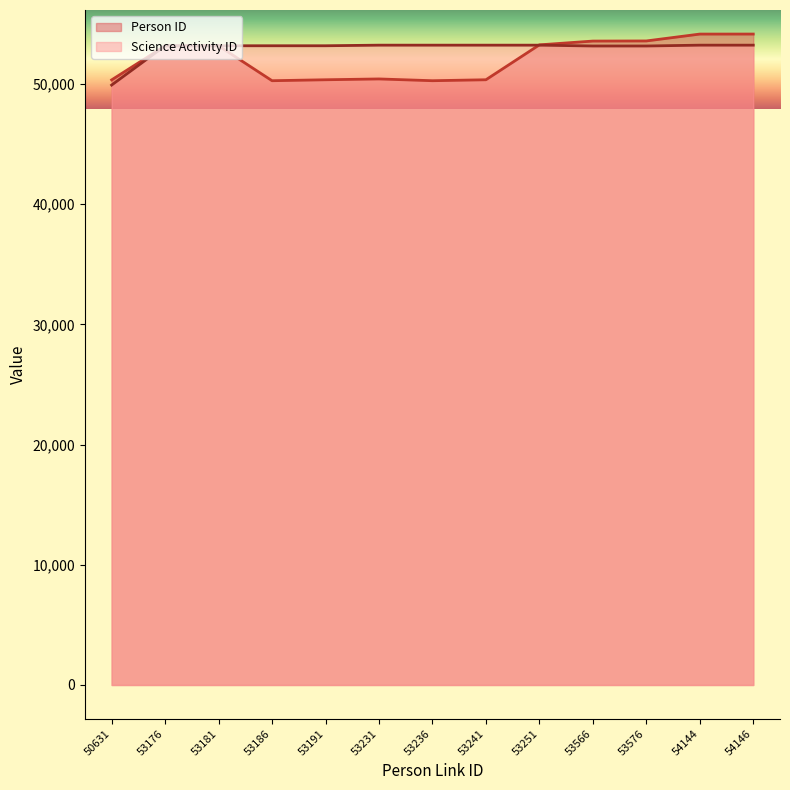

List the series in order of their peak value, highest first.

Person ID, Science Activity ID